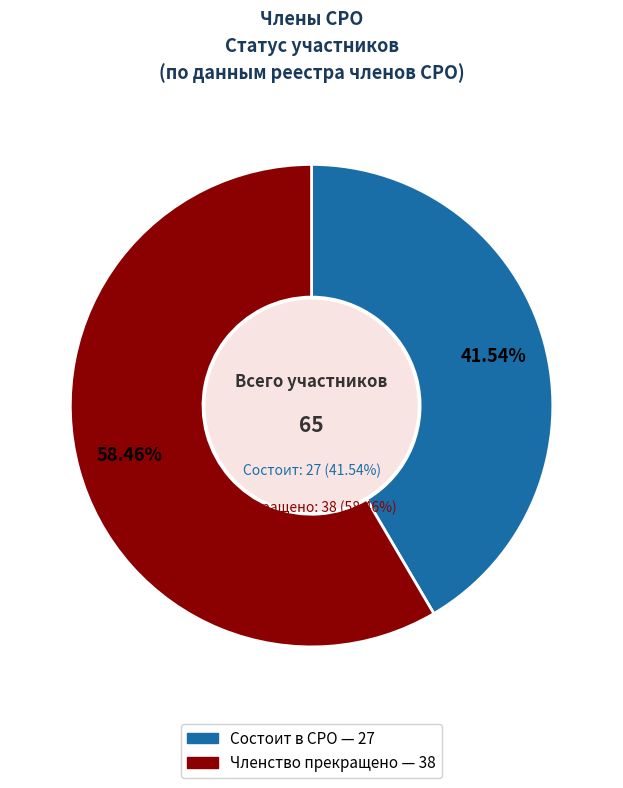

Does Состоит в СРО account for over 50% of the chart?

No